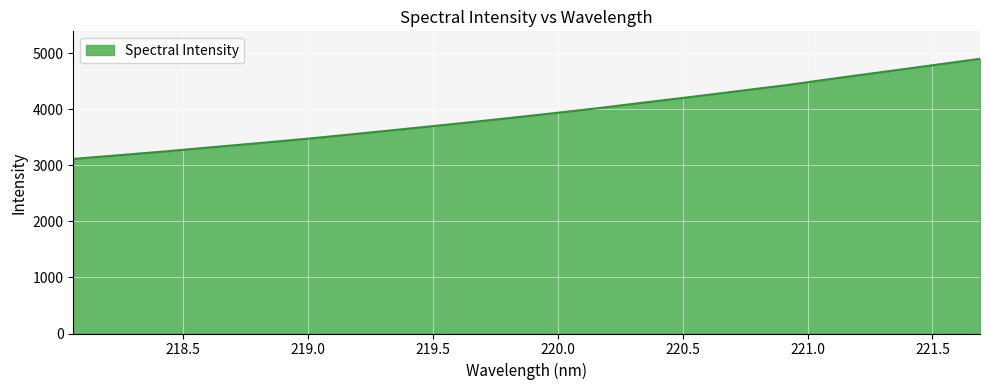

How many lines are shown in the chart?

1